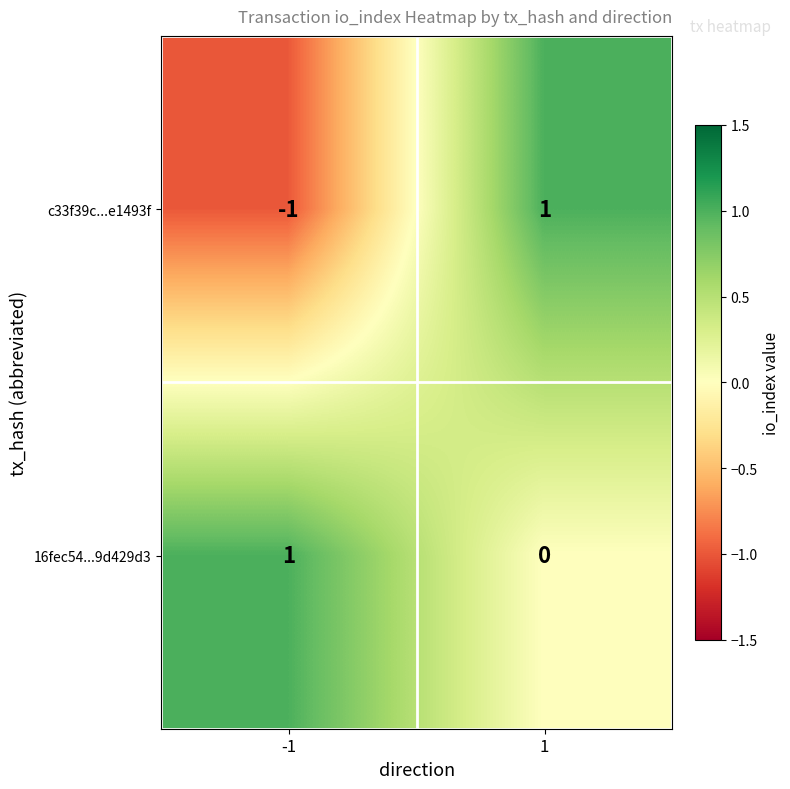

Which series has the largest range (max minus min)?

c33f39c...e1493f